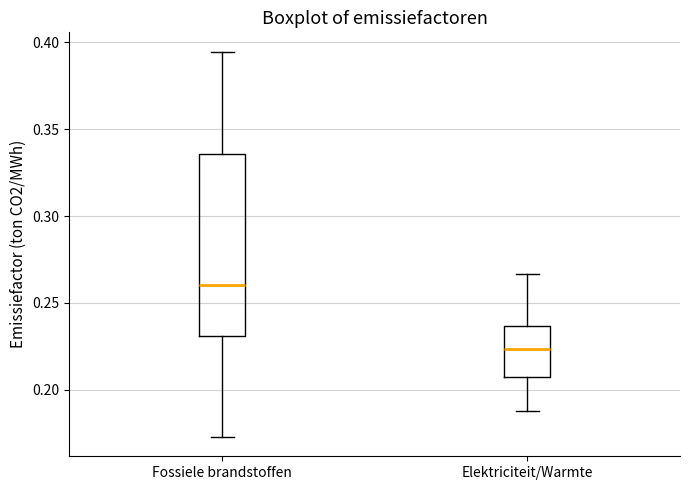

Reading left to right, read every box against the y-axis: the position of its median line, the range the box covers, and the ends of its whiskers. The values are not printed on the chart, so give them approximately, as read against the axis.

Fossiele brandstoffen: median 0.260, box 0.230 to 0.335, whiskers 0.175 to 0.395
Elektriciteit/Warmte: median 0.225, box 0.205 to 0.235, whiskers 0.185 to 0.265